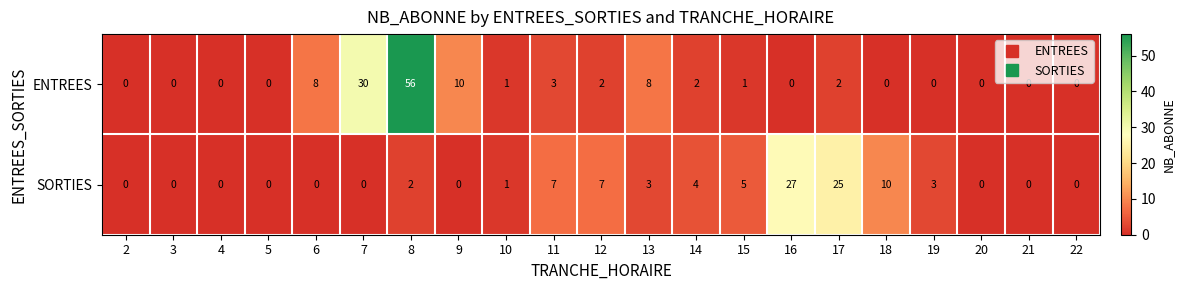

What is the difference between the maximum and minimum values in the ENTREES series?

56